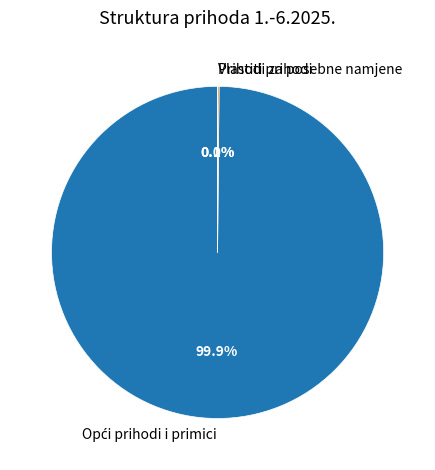

Does any single category account for the majority?

Yes